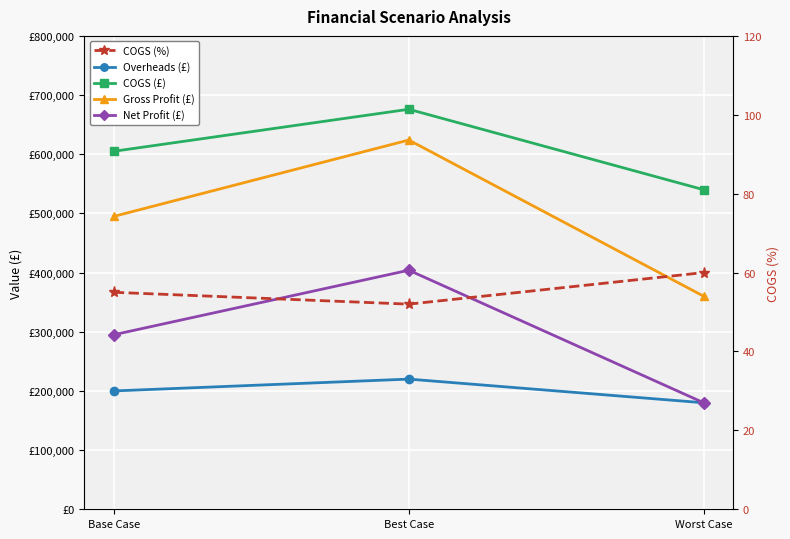

True or false: COGS (£) has a value of 540000 at Worst Case.

True